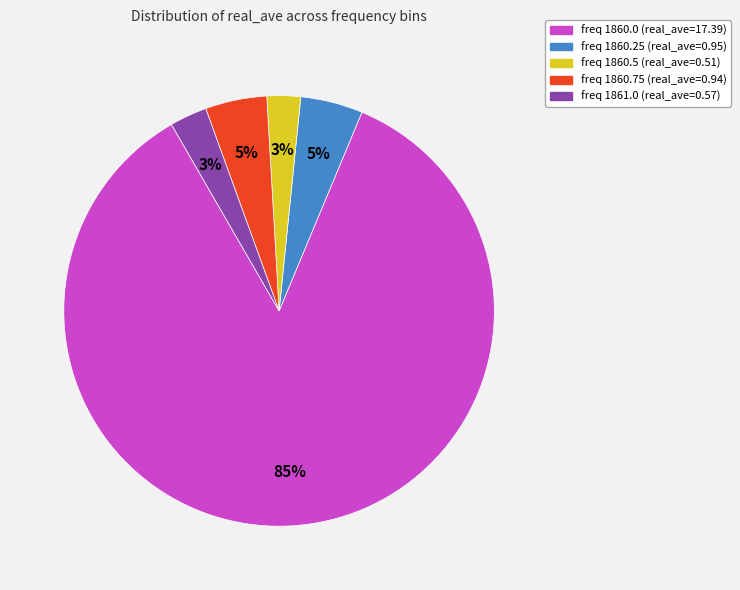

Which category accounts for the majority?

freq 1860.0